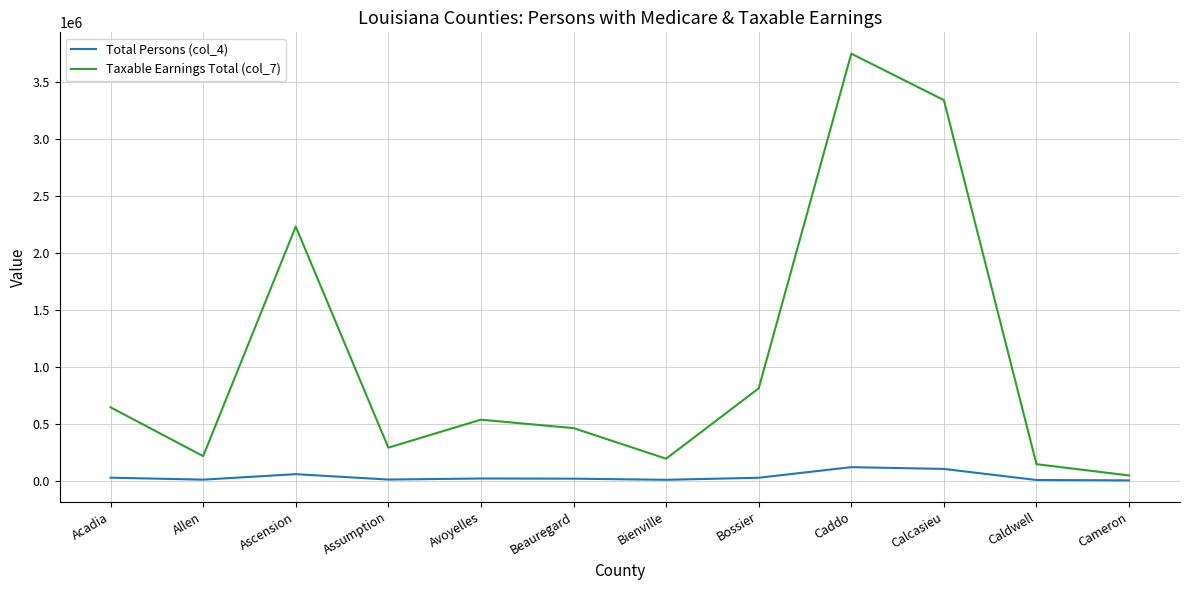

List the series in order of their peak value, highest first.

Taxable Earnings Total (col_7), Total Persons (col_4)